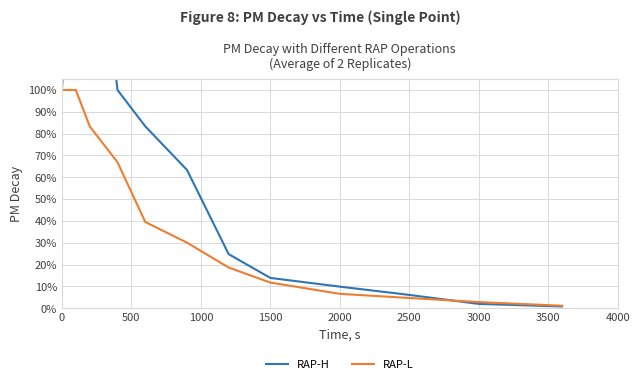

Is it true that RAP-L equals 11.7 at 1500?

True